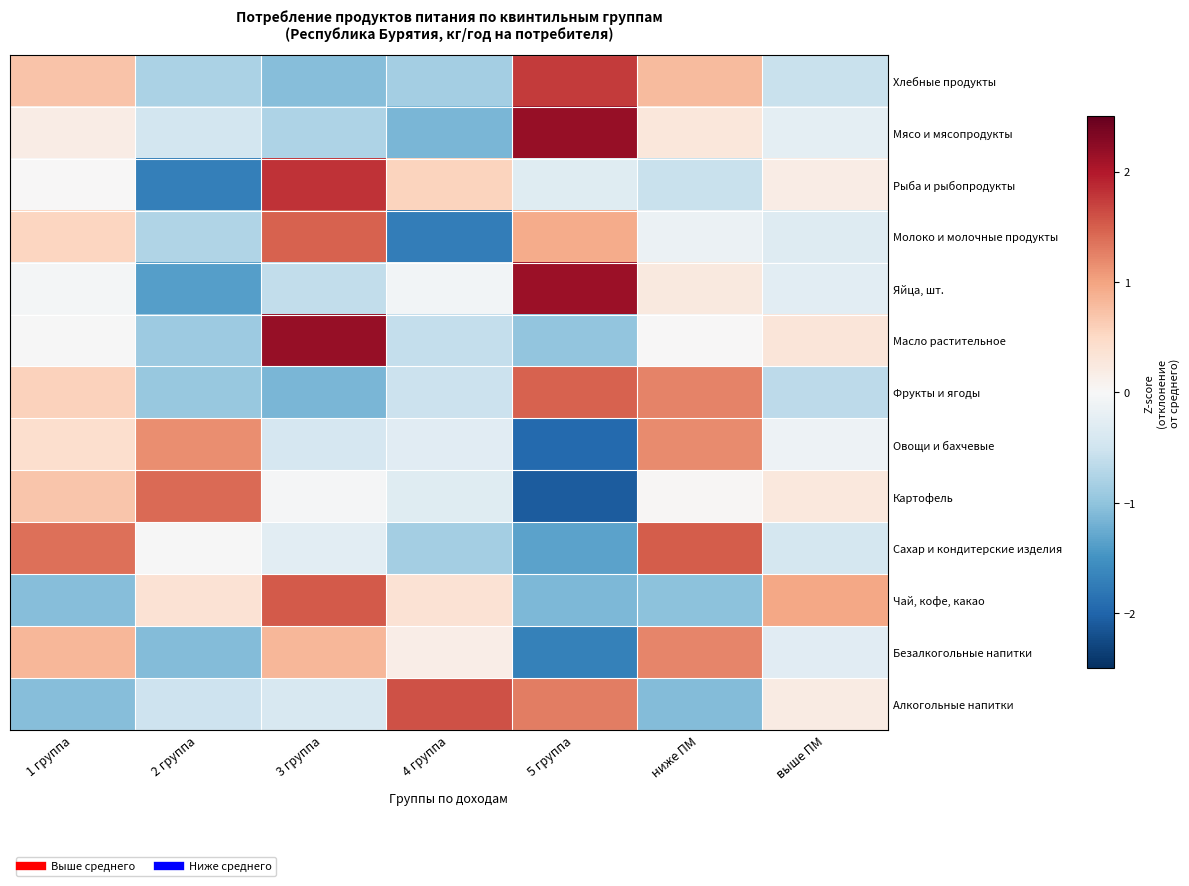

At how many categories does at least one series exceed 0?

7